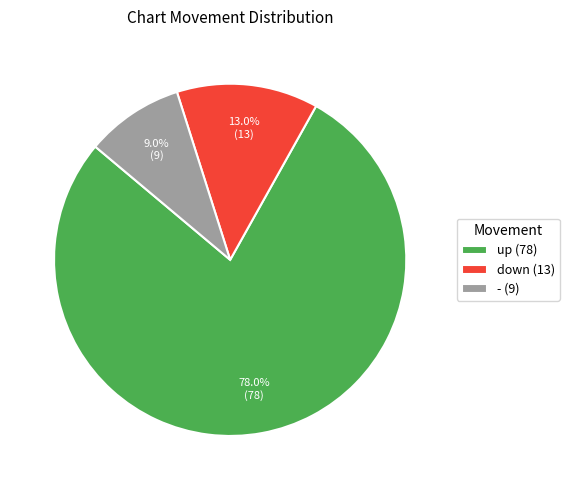

The down slice represents 13% of the pie. True or false?

True